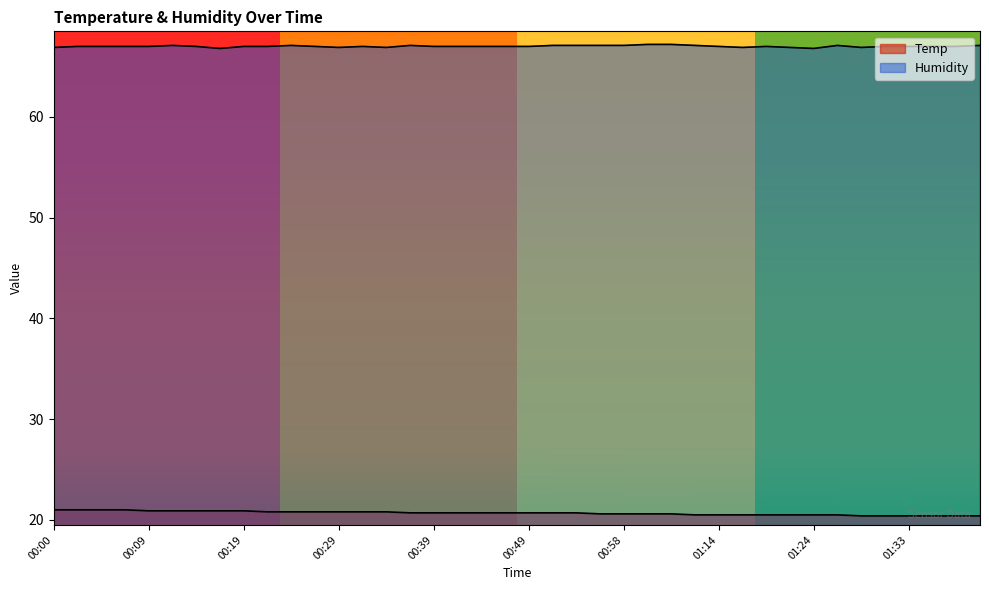

What is the minimum value for Humidity?

66.8